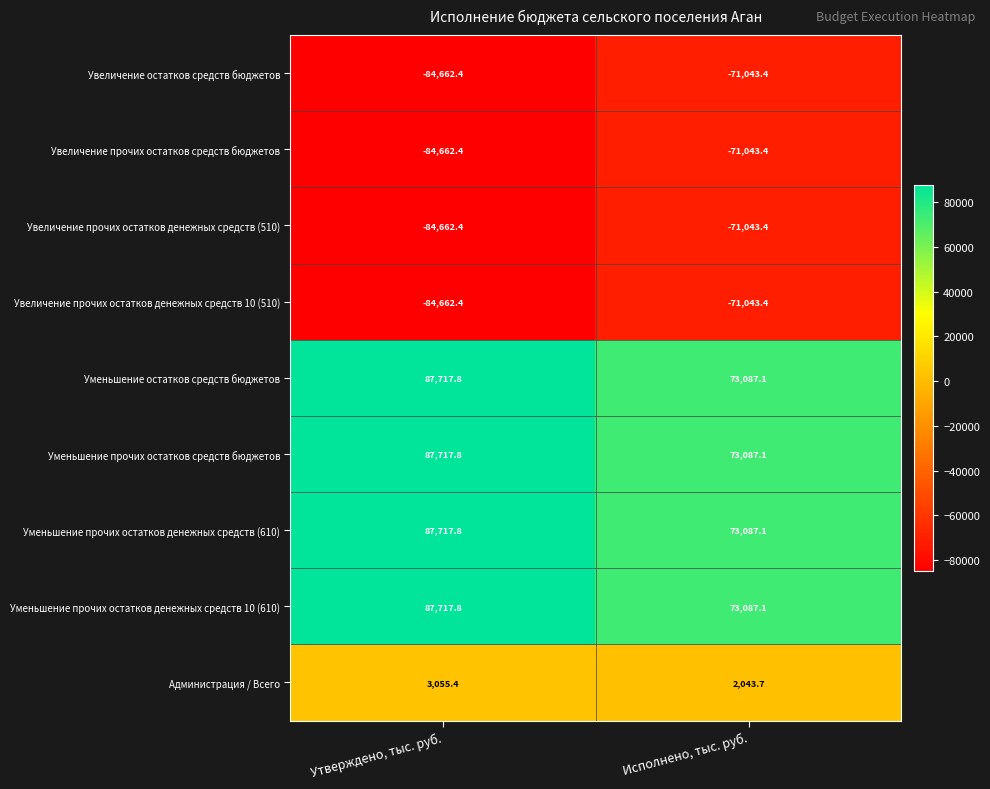

Reading right to left, extract all data points from this chart.

Увеличение остатков средств бюджетов: Исполнено, тыс. руб.=-71043.4	Утверждено, тыс. руб.=-84662.4
Увеличение прочих остатков средств бюджетов: Исполнено, тыс. руб.=-71043.4	Утверждено, тыс. руб.=-84662.4
Увеличение прочих остатков денежных средств (510): Исполнено, тыс. руб.=-71043.4	Утверждено, тыс. руб.=-84662.4
Увеличение прочих остатков денежных средств 10 (510): Исполнено, тыс. руб.=-71043.4	Утверждено, тыс. руб.=-84662.4
Уменьшение остатков средств бюджетов: Исполнено, тыс. руб.=73087.1	Утверждено, тыс. руб.=87717.8
Уменьшение прочих остатков средств бюджетов: Исполнено, тыс. руб.=73087.1	Утверждено, тыс. руб.=87717.8
Уменьшение прочих остатков денежных средств (610): Исполнено, тыс. руб.=73087.1	Утверждено, тыс. руб.=87717.8
Уменьшение прочих остатков денежных средств 10 (610): Исполнено, тыс. руб.=73087.1	Утверждено, тыс. руб.=87717.8
Администрация / Всего: Исполнено, тыс. руб.=2043.7	Утверждено, тыс. руб.=3055.4